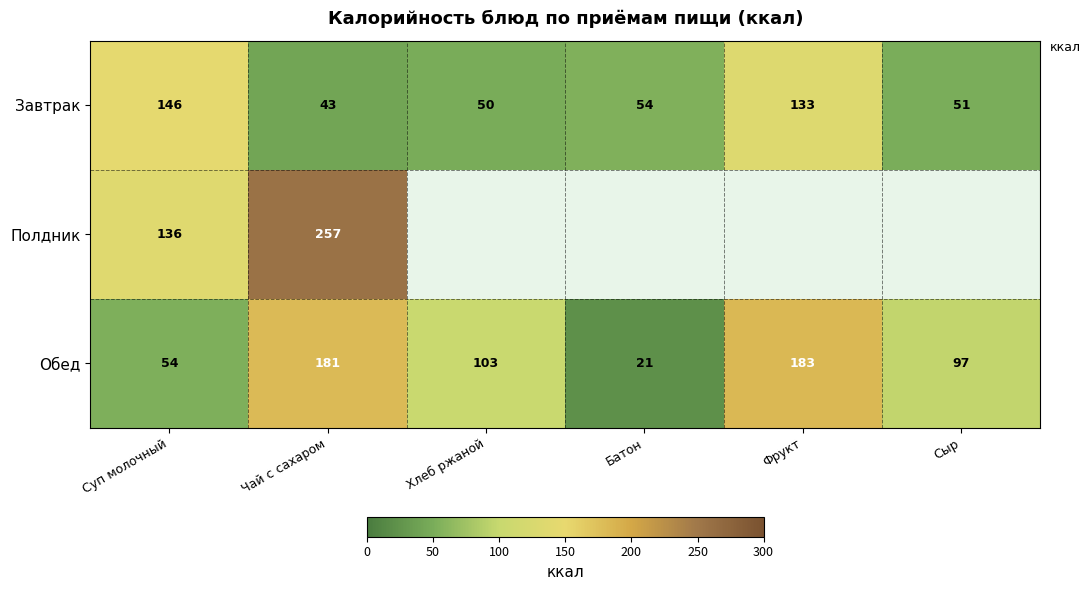

What is the difference between the maximum and minimum values in the Обед series?

162